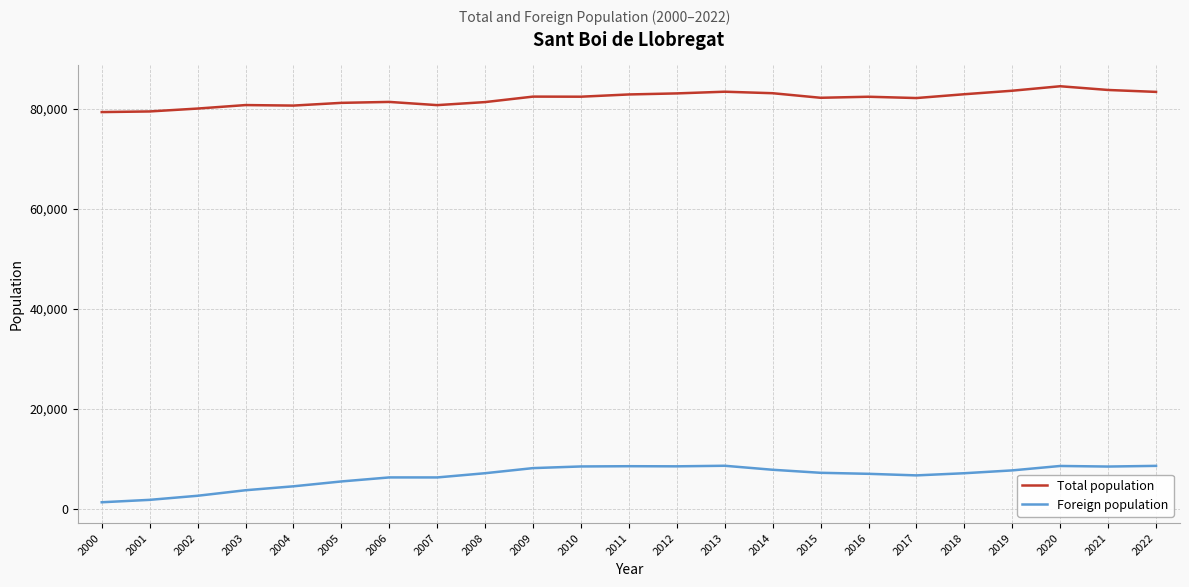

Which series has the widest spread of values?

Foreign population